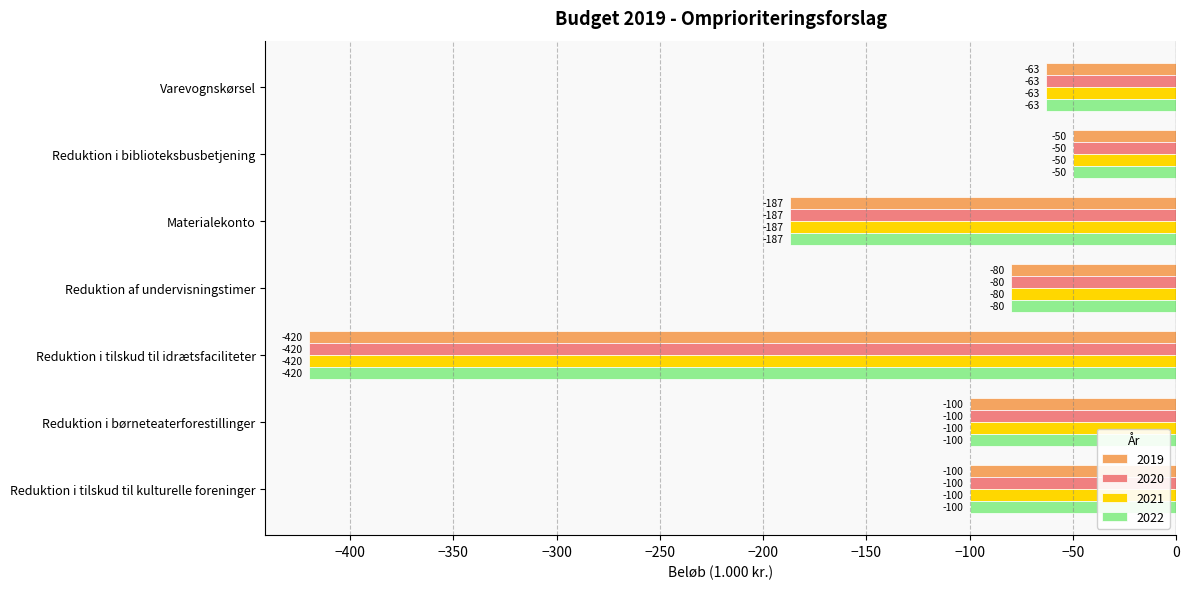

The 2021 series shows -50 at Reduktion i biblioteksbusbetjening. True or false?

True